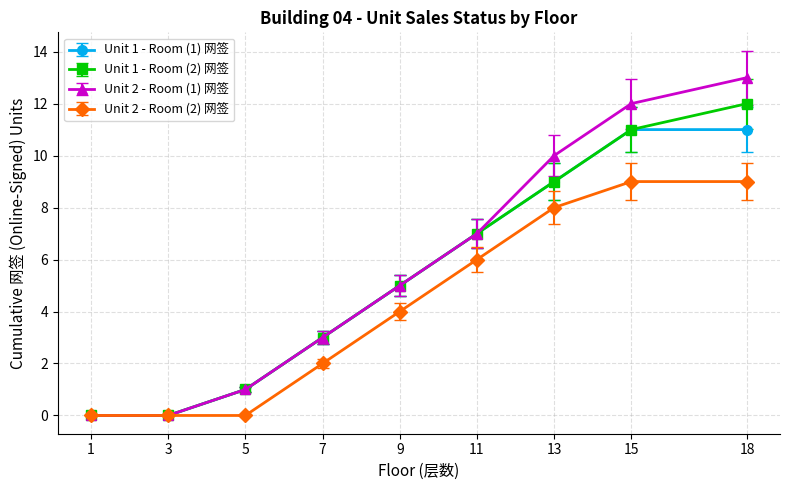

List the series in order of their peak value, lowest first.

Unit 2 - Room (2) 网签, Unit 1 - Room (1) 网签, Unit 1 - Room (2) 网签, Unit 2 - Room (1) 网签